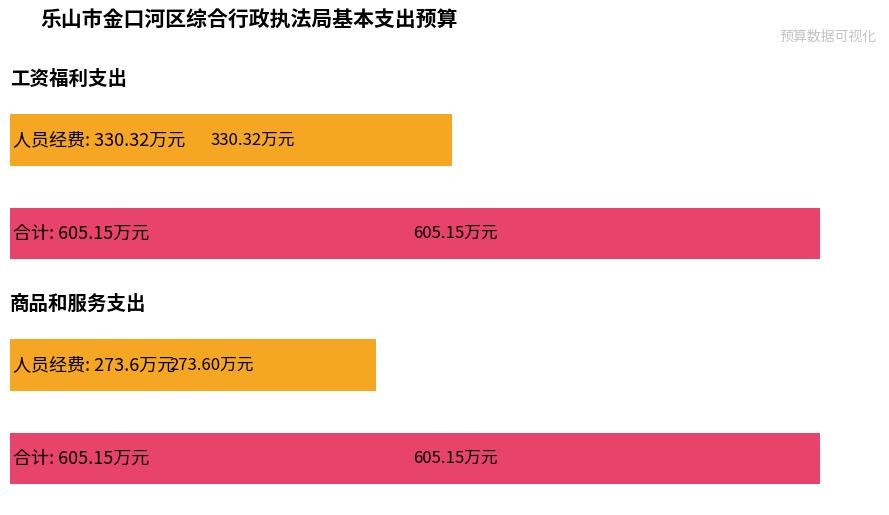

How many bars are there in total?

4